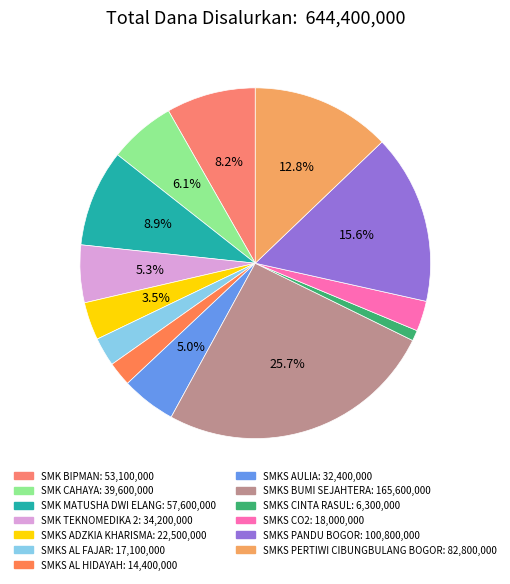

To the nearest percent, what is the difference between the SMK MATUSHA DWI ELANG and SMKS CO2 slice percentages?

6%